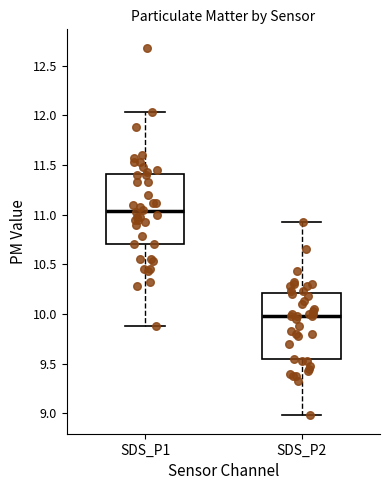

Reading left to right, transcribe this box plot: for each box, give where its median line is, the range the box spans, and where its two whiskers end, as read against the y-axis. The values are not printed on the chart, so give them approximately, as read against the axis.

SDS_P1: median 11.05, box 10.70 to 11.40, whiskers 9.90 to 12.05
SDS_P2: median 10.00, box 9.55 to 10.20, whiskers 9.00 to 10.95